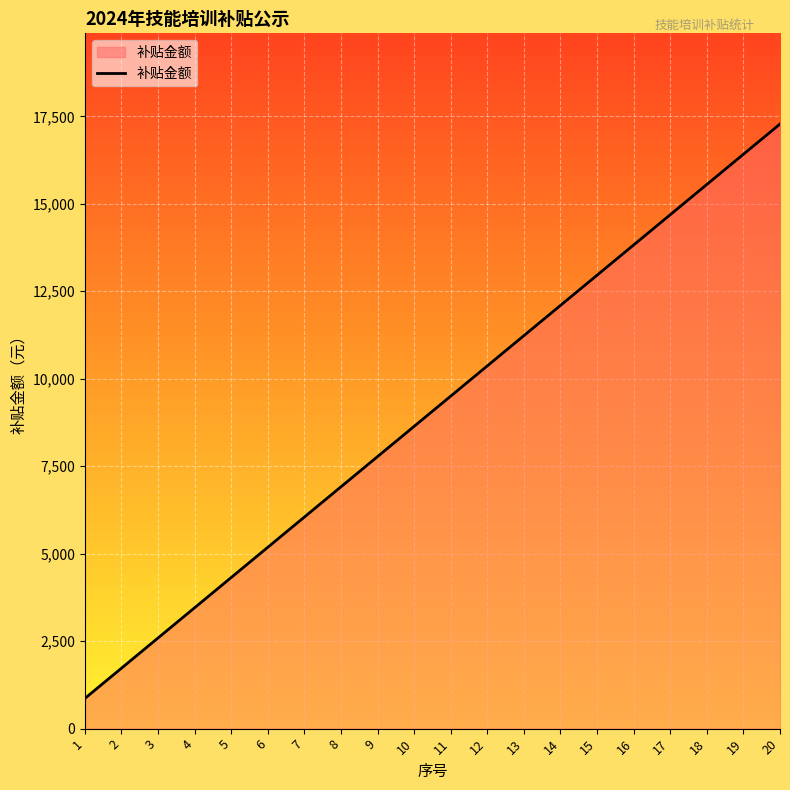

The value at 8 is 1811. True or false?

False